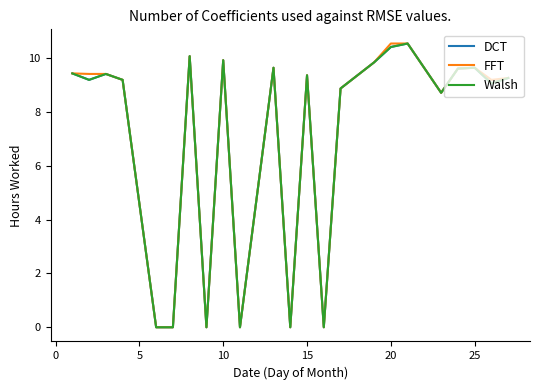

What is the difference between the maximum and minimum values in the DCT series?

10.5